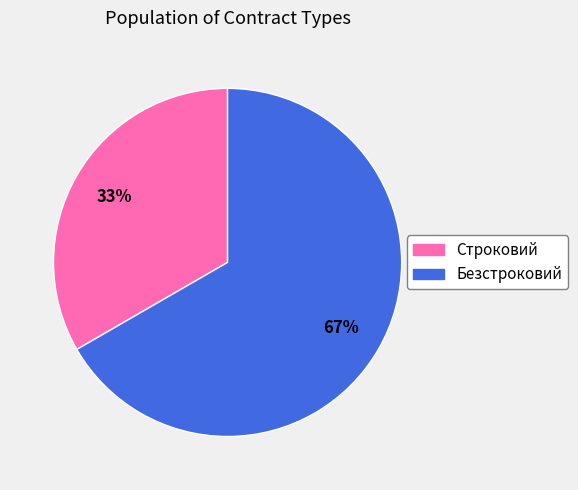

Does any single category account for the majority?

Yes